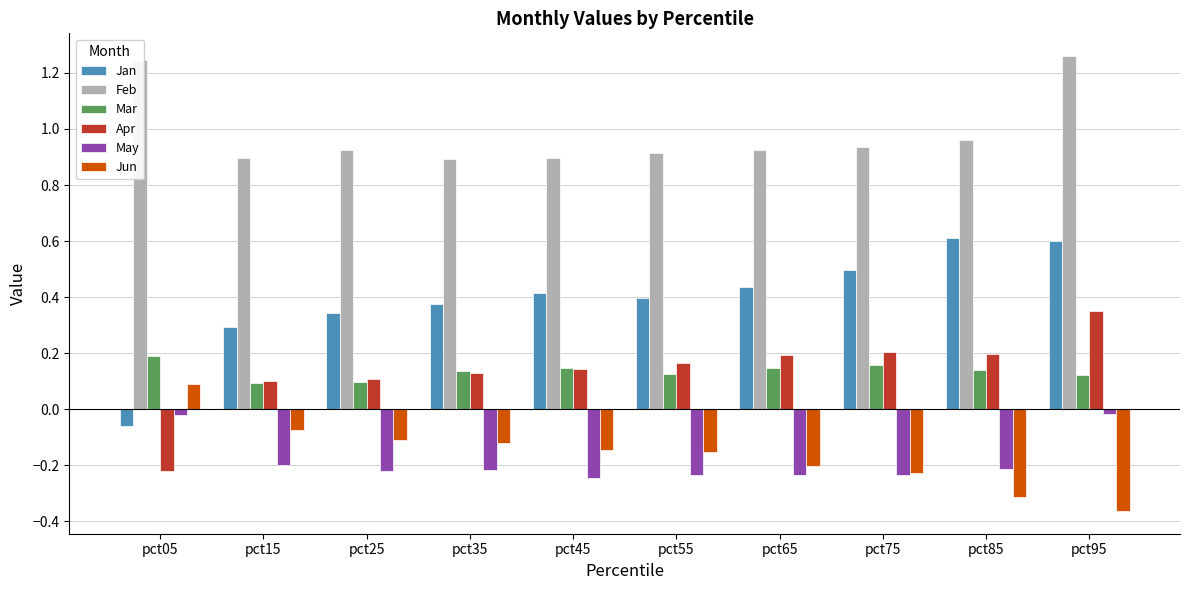

How many negative values does the Jun series have?

9